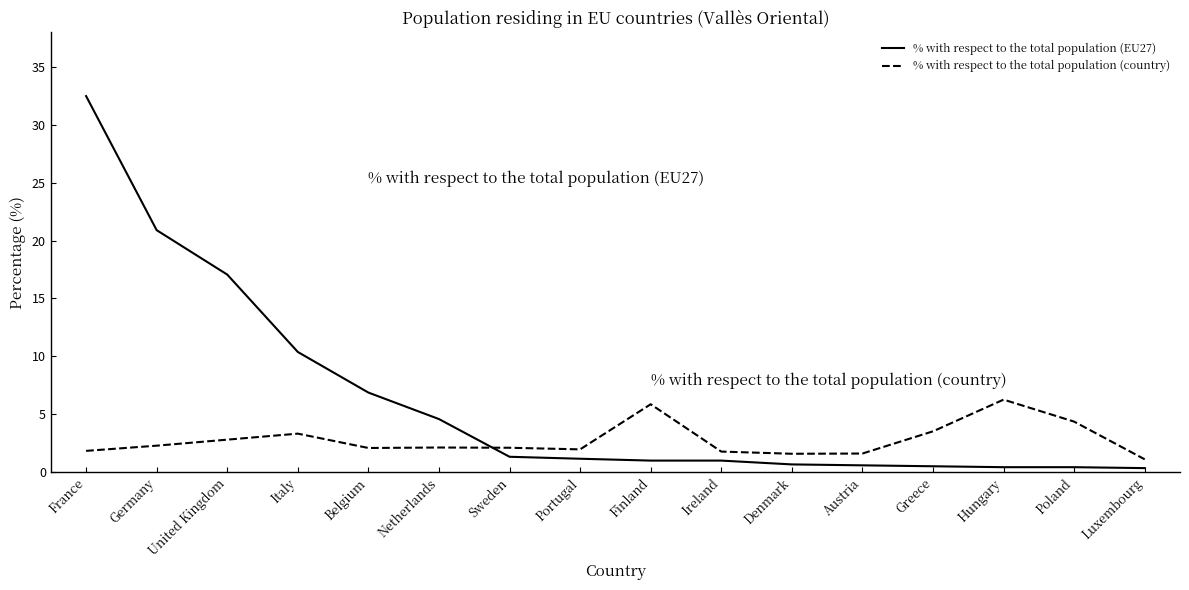

What is the maximum value for % with respect to the total population (EU27)?

32.5